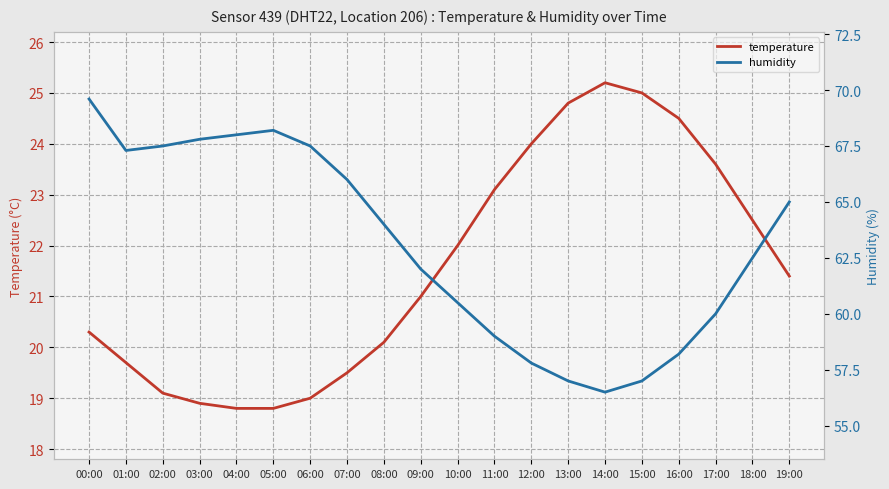

How many data points in humidity are above 64?

9